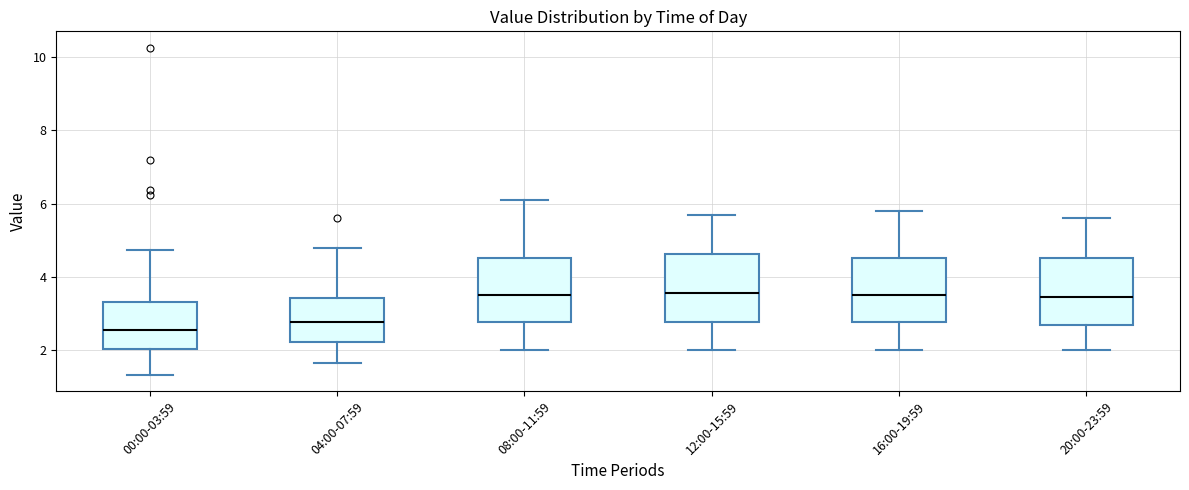

Reading left to right, read every box against the y-axis: the position of its median line, the range the box covers, and the ends of its whiskers. The values are not printed on the chart, so give them approximately, as read against the axis.

00:00-03:59: median 2.6, box 2.0 to 3.4, whiskers 1.4 to 4.8
04:00-07:59: median 2.8, box 2.2 to 3.4, whiskers 1.6 to 4.8
08:00-11:59: median 3.6, box 2.8 to 4.6, whiskers 2.0 to 6.2
12:00-15:59: median 3.6, box 2.8 to 4.6, whiskers 2.0 to 5.8
16:00-19:59: median 3.6, box 2.8 to 4.6, whiskers 2.0 to 5.8
20:00-23:59: median 3.4, box 2.6 to 4.6, whiskers 2.0 to 5.6